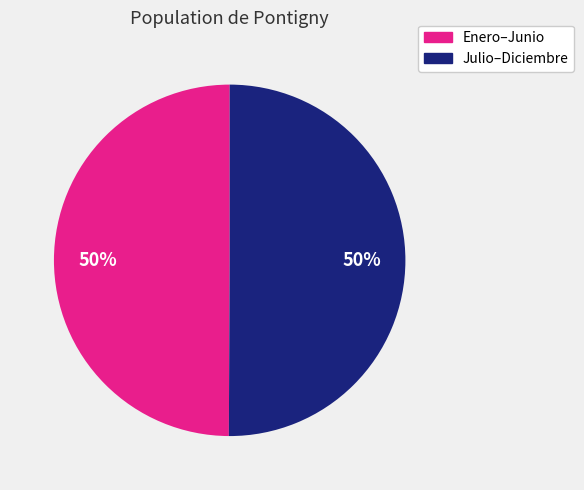

Count the number of slices in the pie.

2